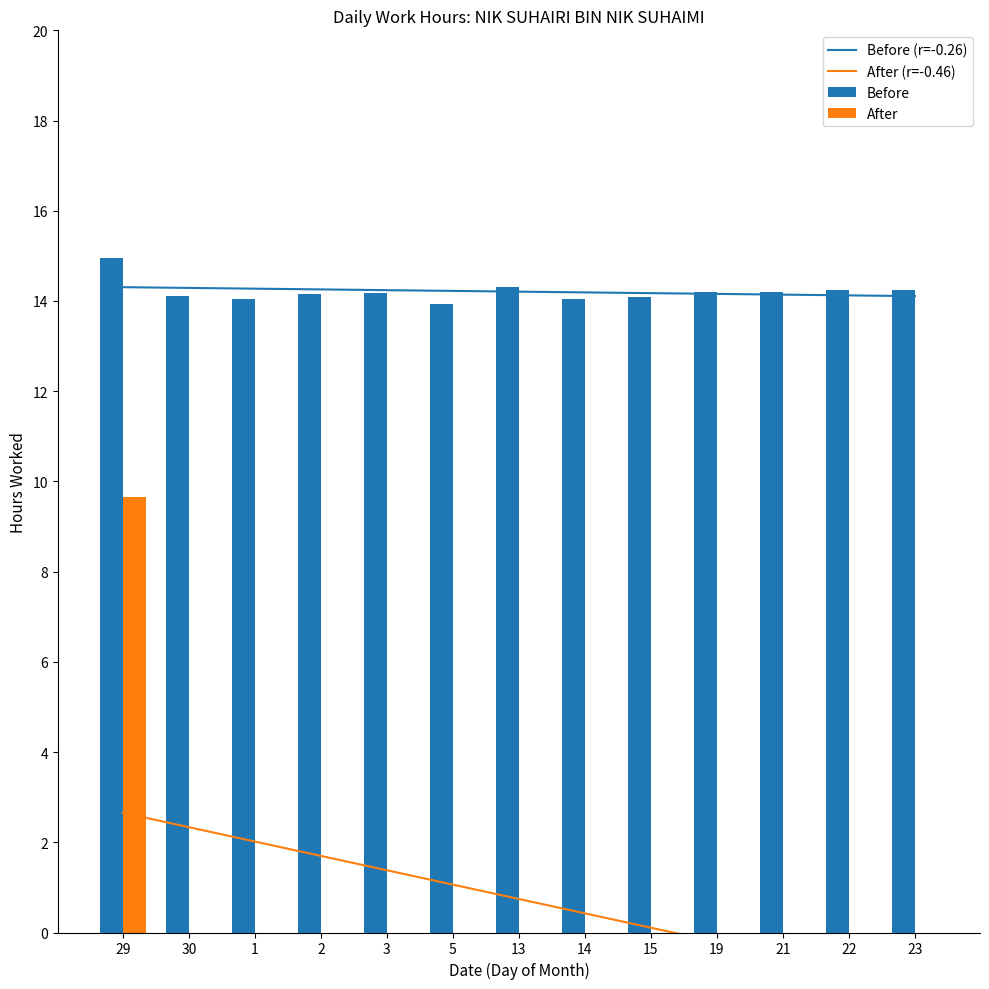

How many data points does each series have?

13